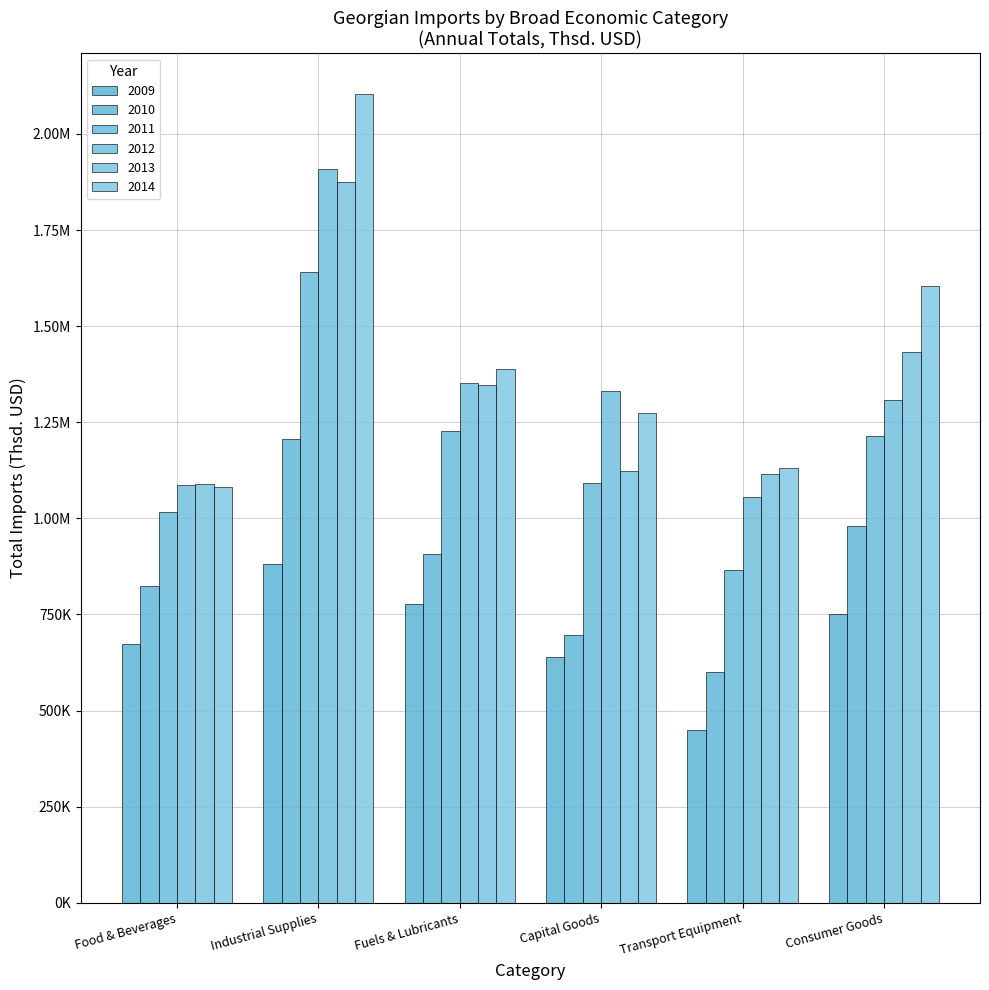

At which label does 2013 reach its minimum?

Food & Beverages